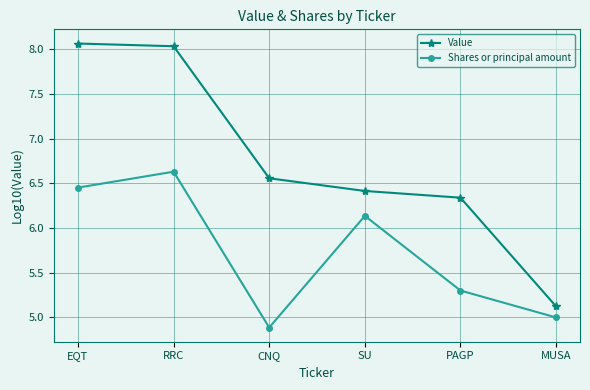

What is the total value across all series at RRC?

14.7